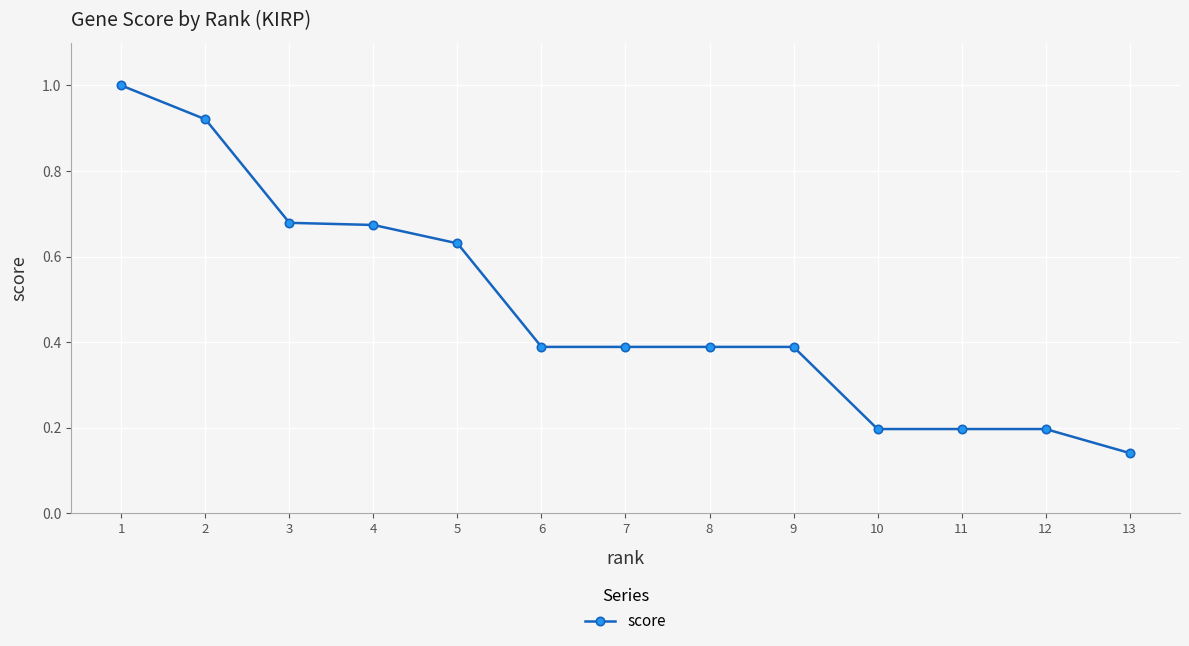

How many data points does each series have?

13